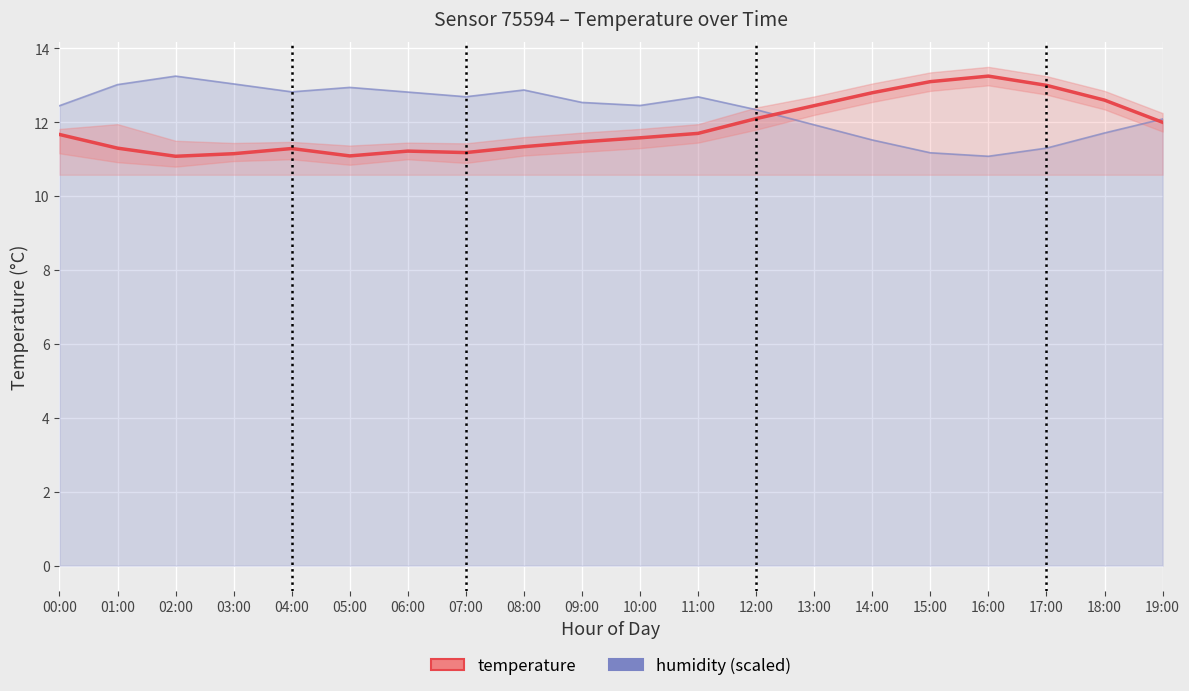

Reading left to right, transcribe all the data shown in this chart.

humidity (scaled): 12.4	13.0	13.2	13.0	12.8	12.9	12.8	12.7	12.9	12.5	12.5	12.7	12.3	11.9	11.5	11.2	11.1	11.3	11.7	12.1
temperature: 11.7	11.3	11.1	11.2	11.3	11.1	11.2	11.2	11.3	11.5	11.6	11.7	12.1	12.4	12.8	13.1	13.2	13.0	12.6	12.0